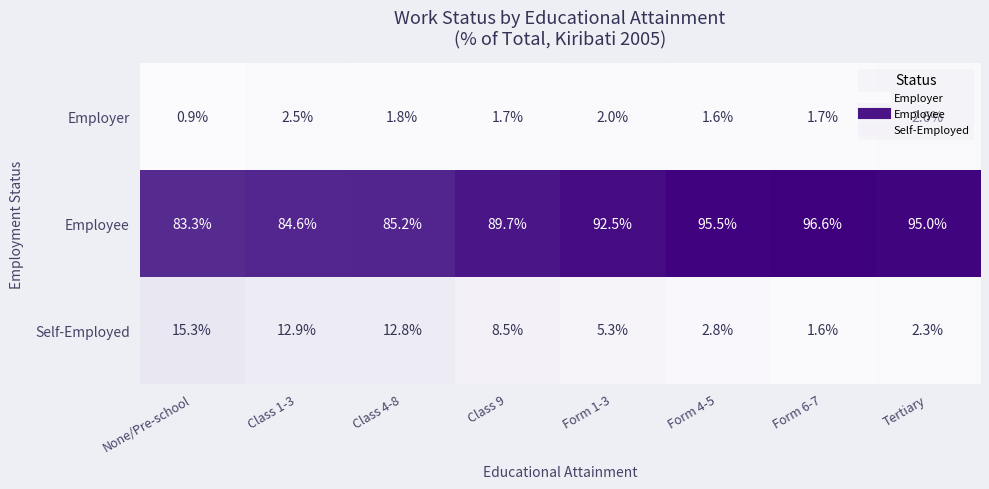

What is the minimum value shown in the chart?

0.9